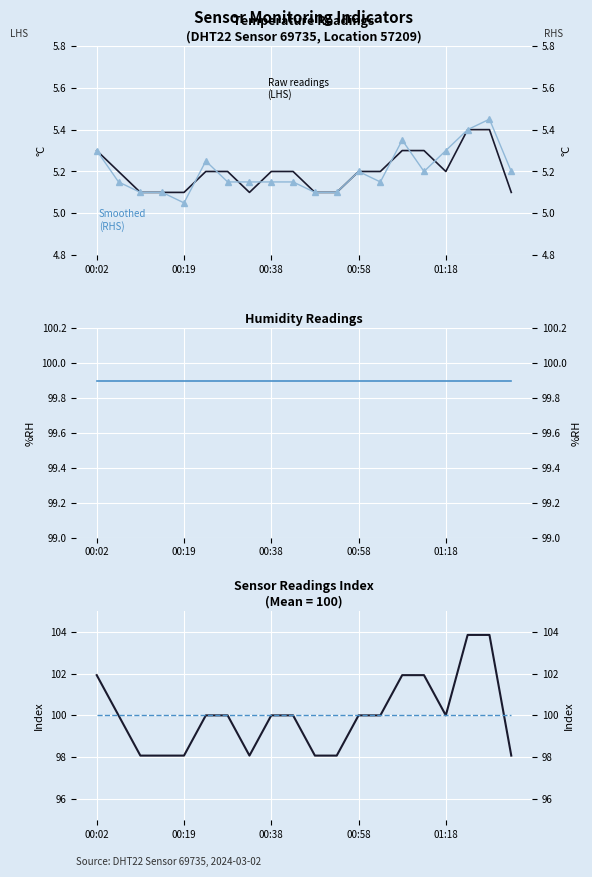

Between 5 and 8, which series saw the biggest shift?

Temp Smoothed (RHS)